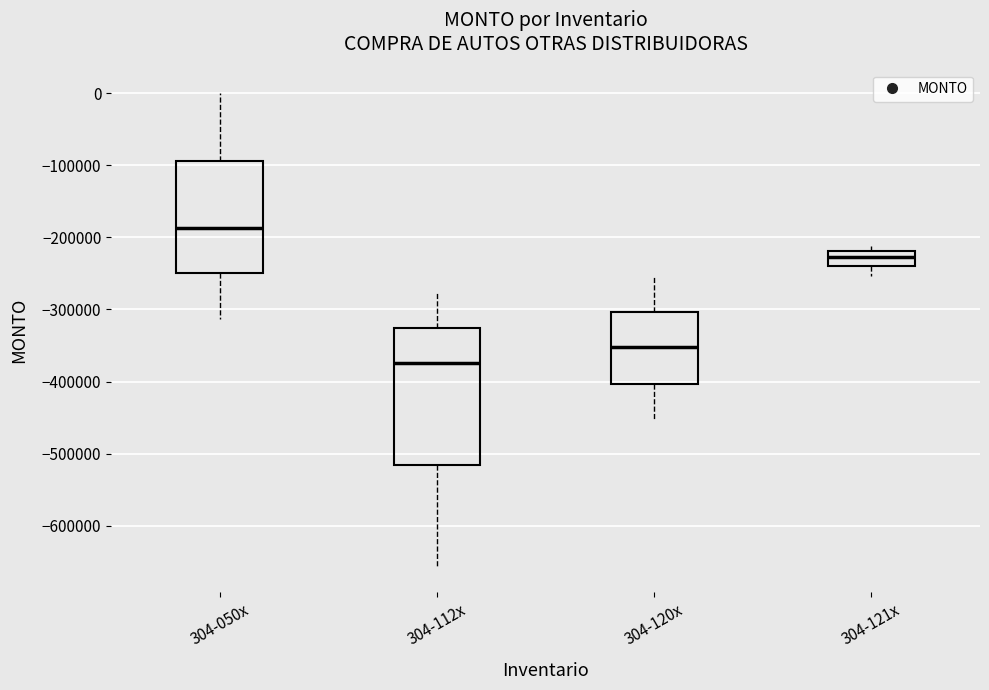

Which box has the highest median line?

304-050x